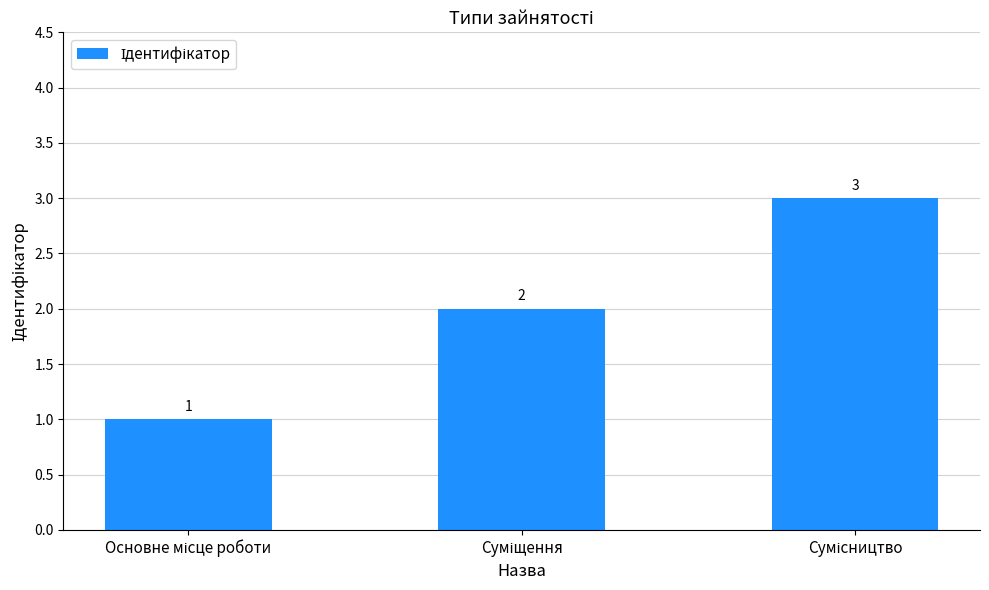

What is the maximum value shown in the chart?

3